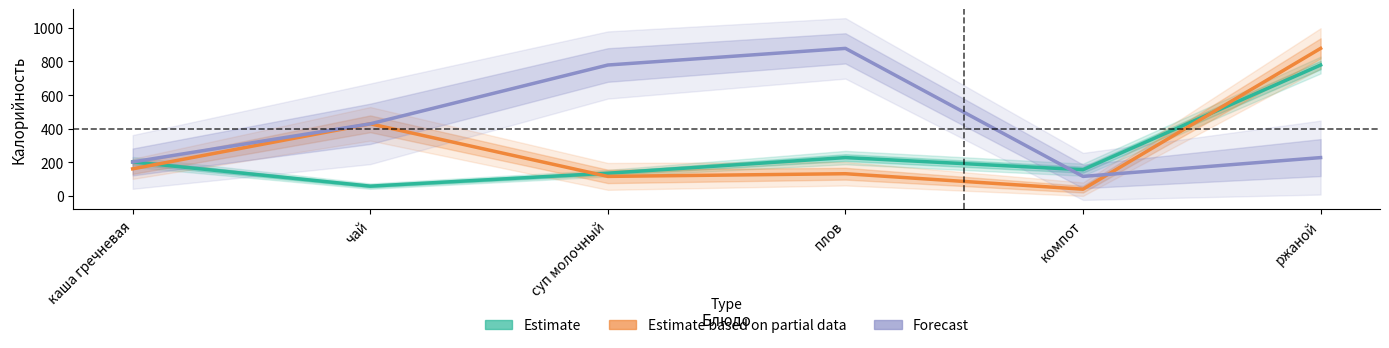

How many interior local valleys does the Estimate based on partial data series have?

2